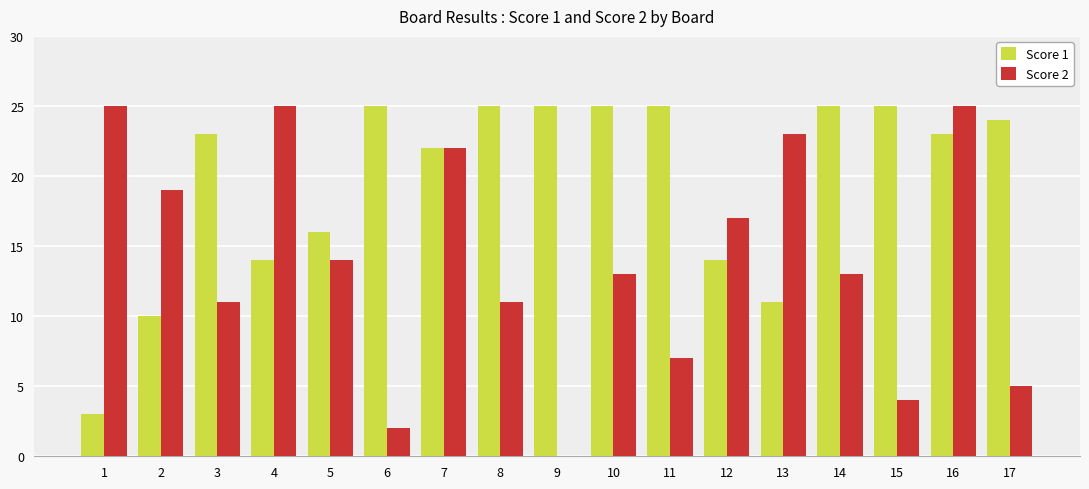

What is the difference between the Score 2 values at 2 and 11?

12